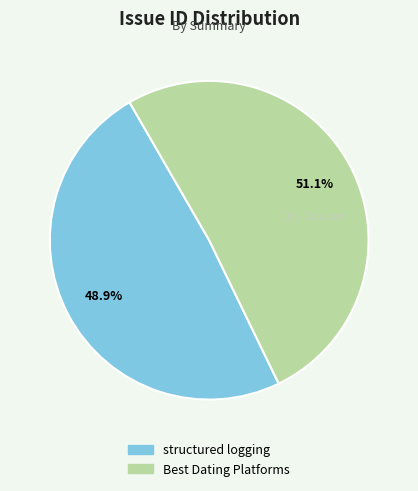

How many slices are in this pie chart?

2